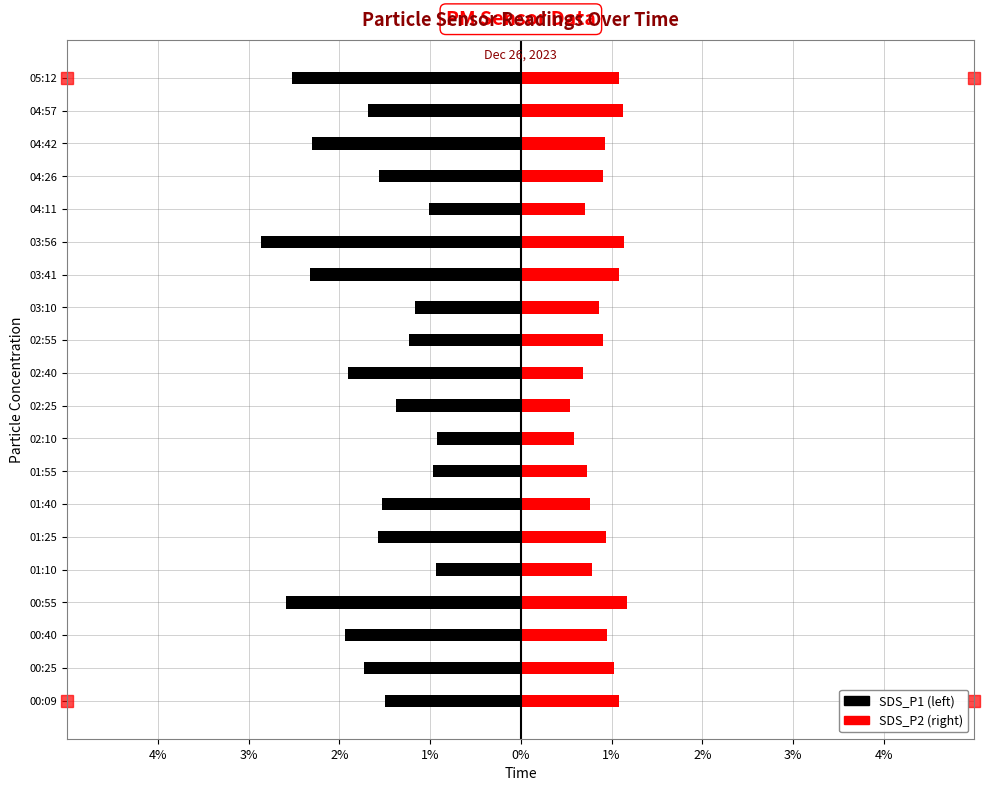

What are all the series names shown in the legend?

SDS_P1, SDS_P2